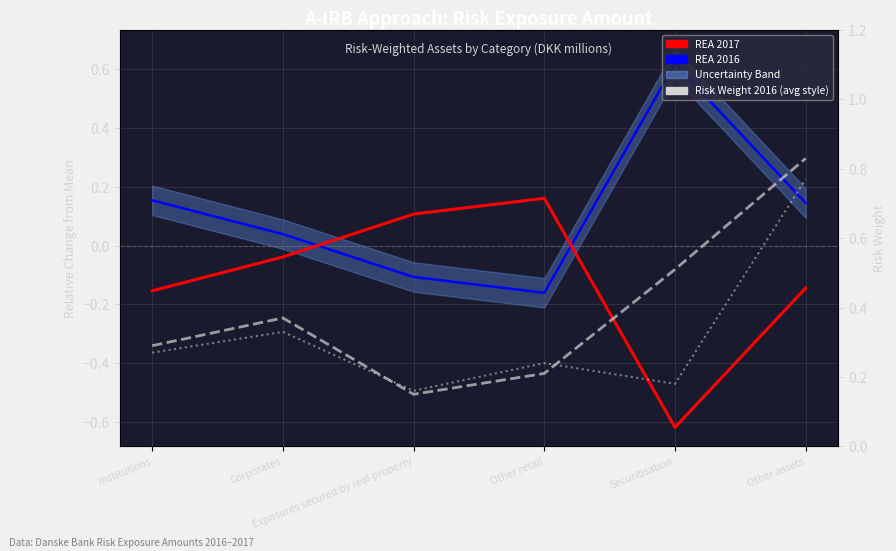

What is the difference between the REA 2017 values at Institutions and Securitisation?

0.5